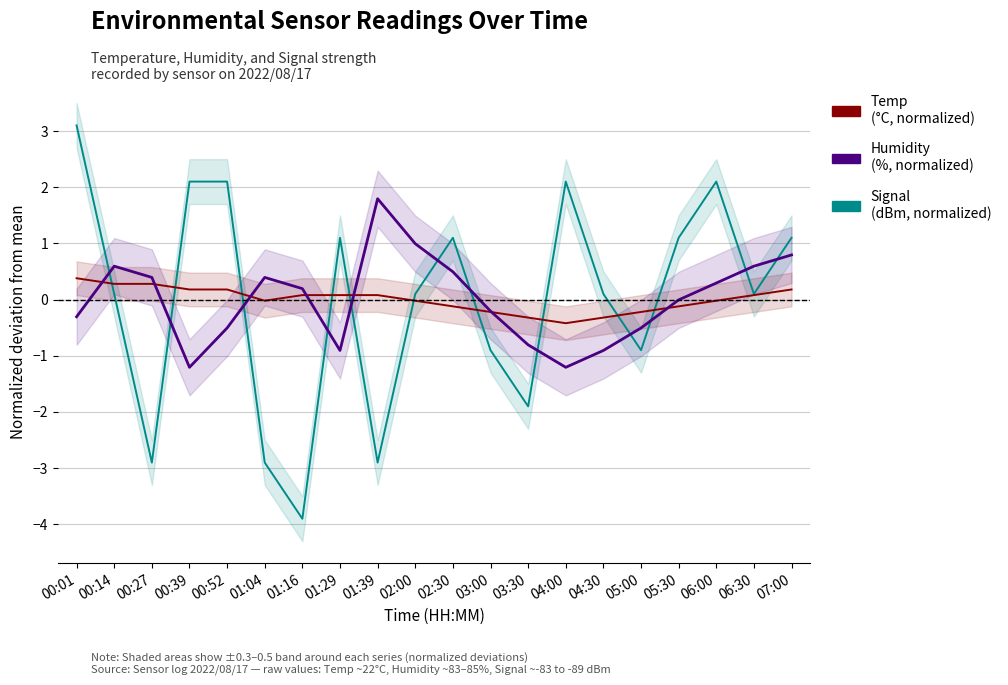

What is the difference between the Signal values at 02:00 and 00:01?

3.0